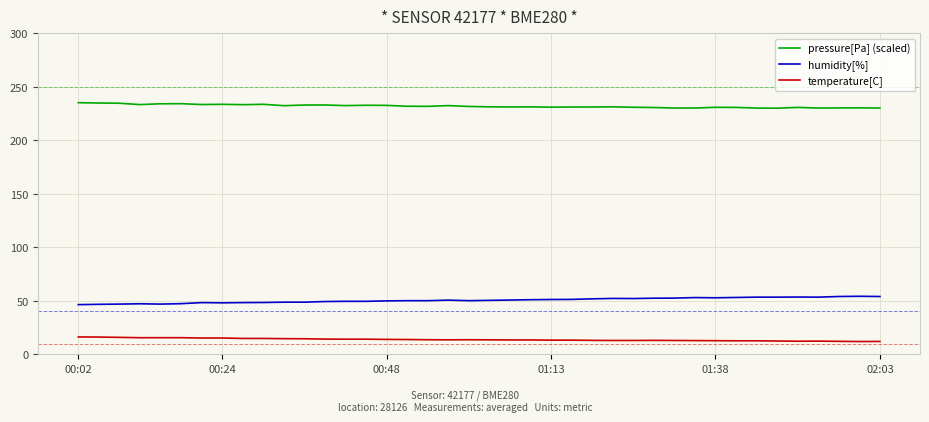

Which series has the largest total across all categories?

pressure[Pa] (scaled)